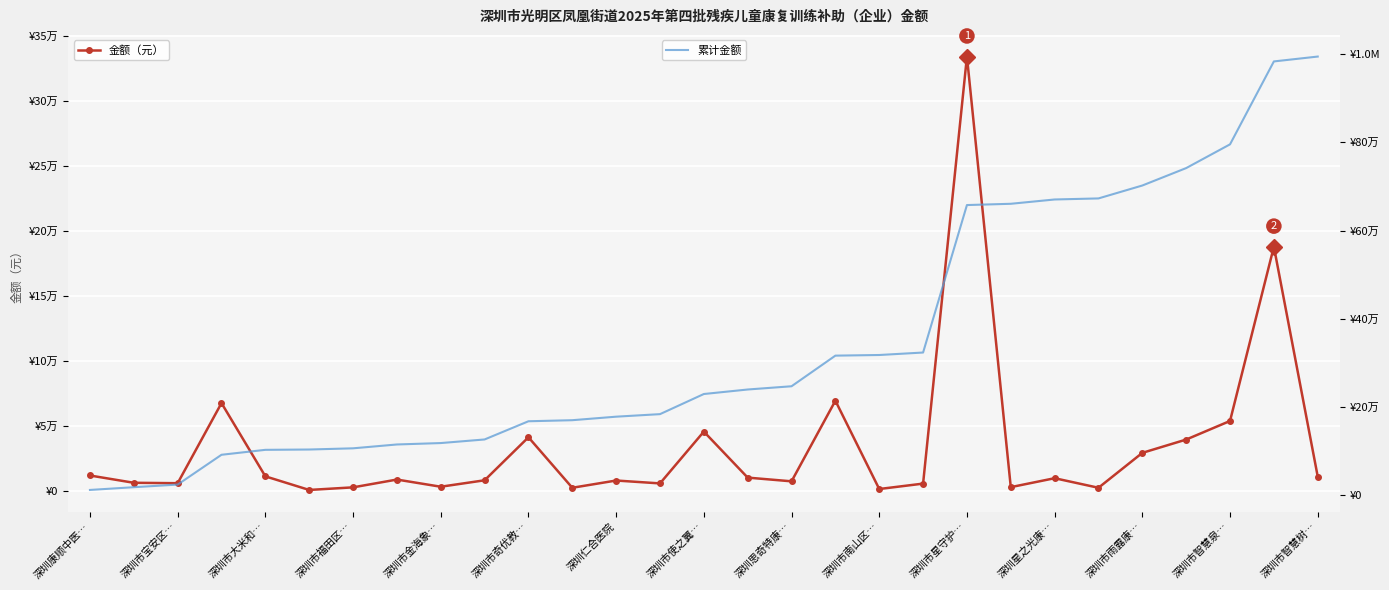

What is the difference between the second highest and second lowest values in the 金额（元） series?

186560